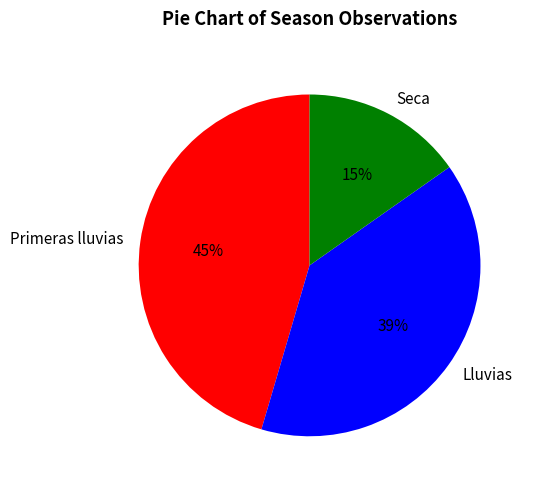

Is there a majority slice in this chart?

No